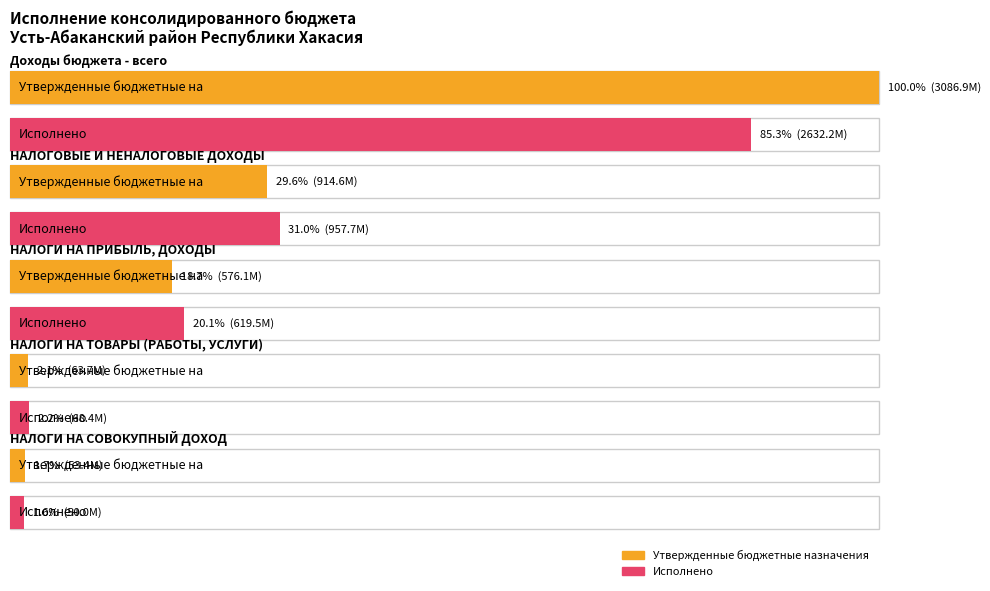

What is the difference between the Утвержденные бюджетные назначения values at НАЛОГИ НА ПРИБЫЛЬ, ДОХОДЫ and НАЛОГИ НА СОВОКУПНЫЙ ДОХОД?

522712545.3